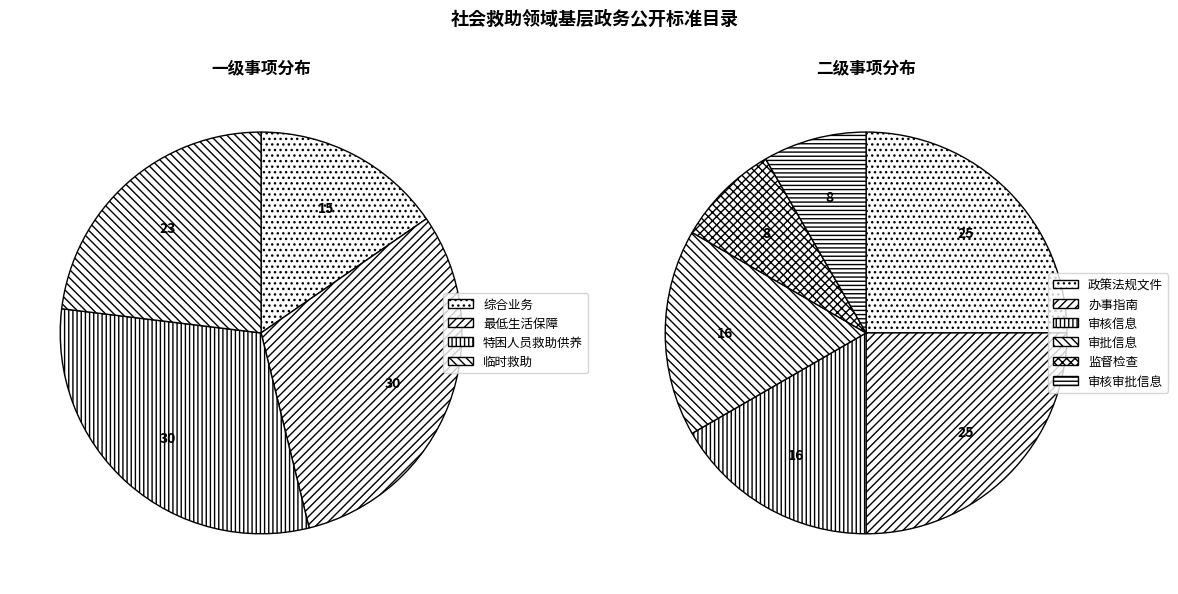

Does 特困人员救助供养 represent more than half of the total?

No